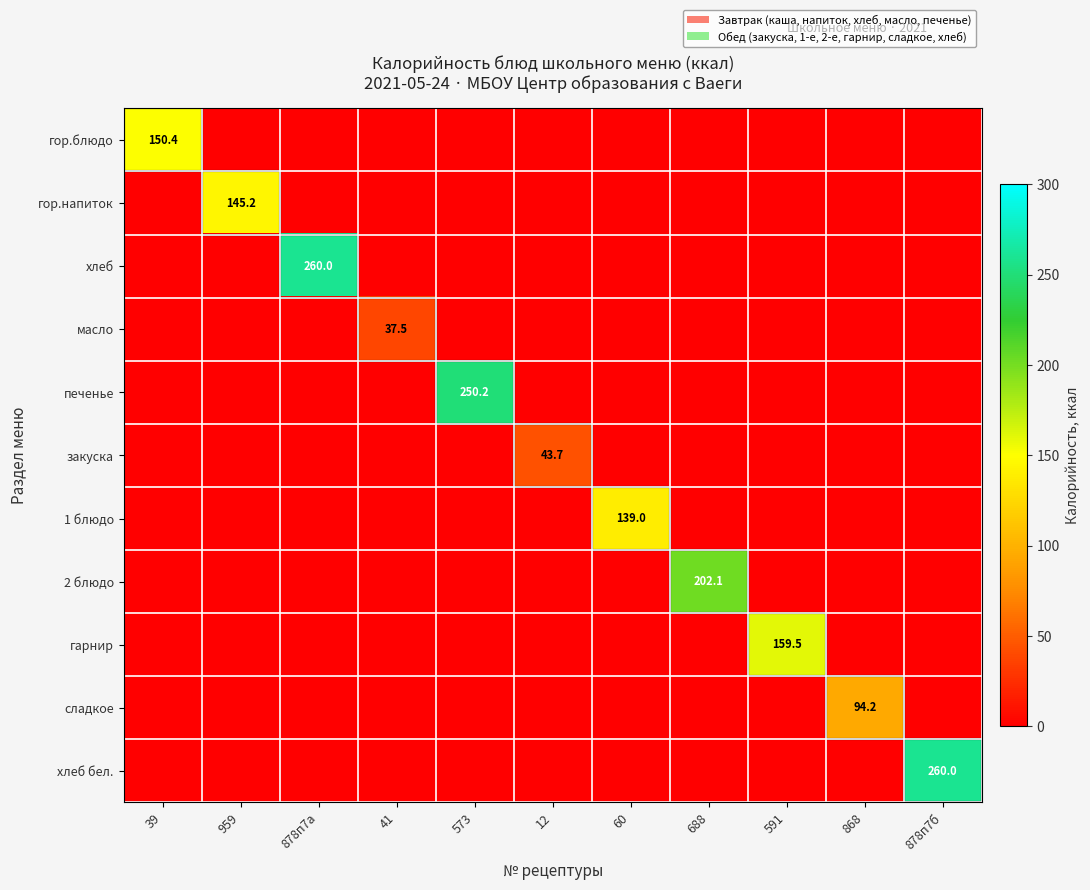

At which label is 1 блюдо closest to 69?

39